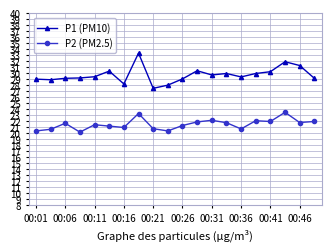

How many lines are shown in the chart?

2